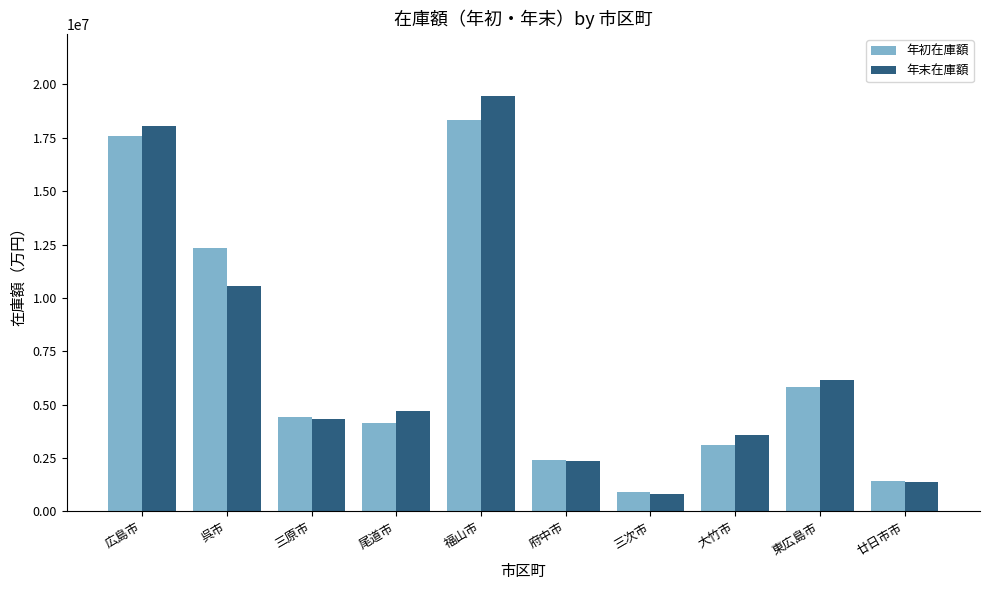

Rank the series at 呉市 from highest to lowest value.

年初在庫額, 年末在庫額